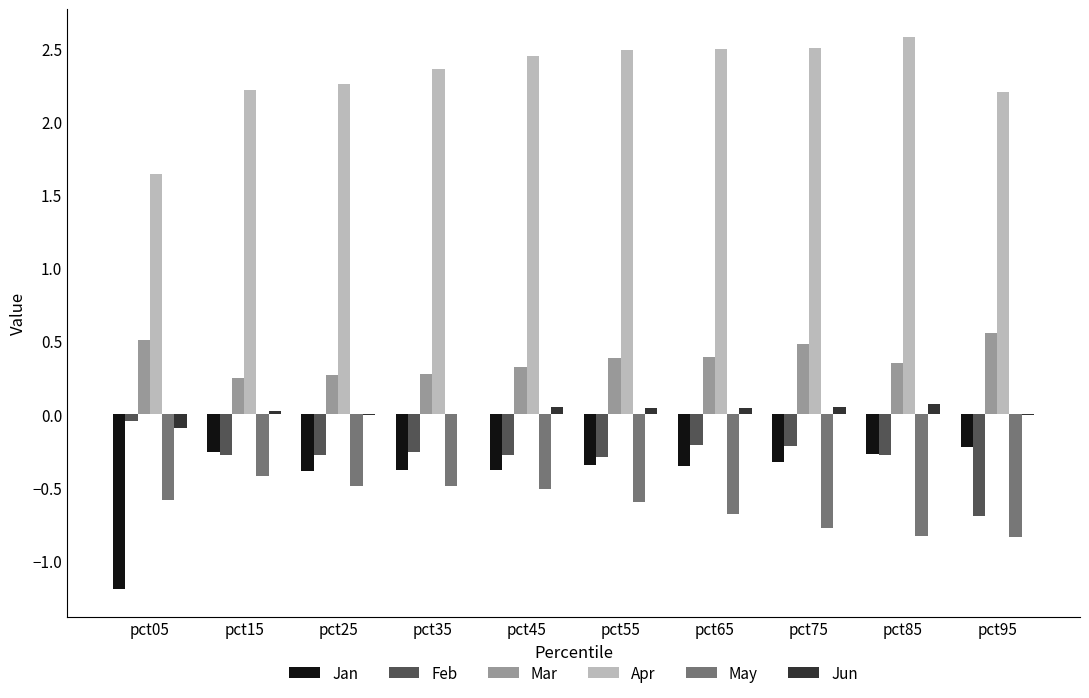

Between pct45 and pct95, which series saw the biggest shift?

Feb